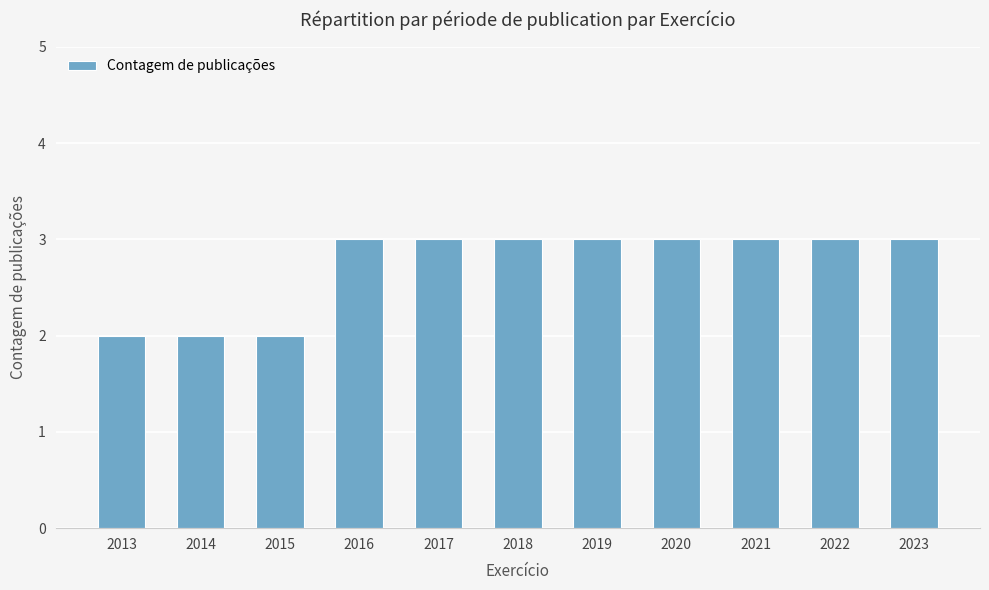

What is the change in value from 2013 to 2023?

+1